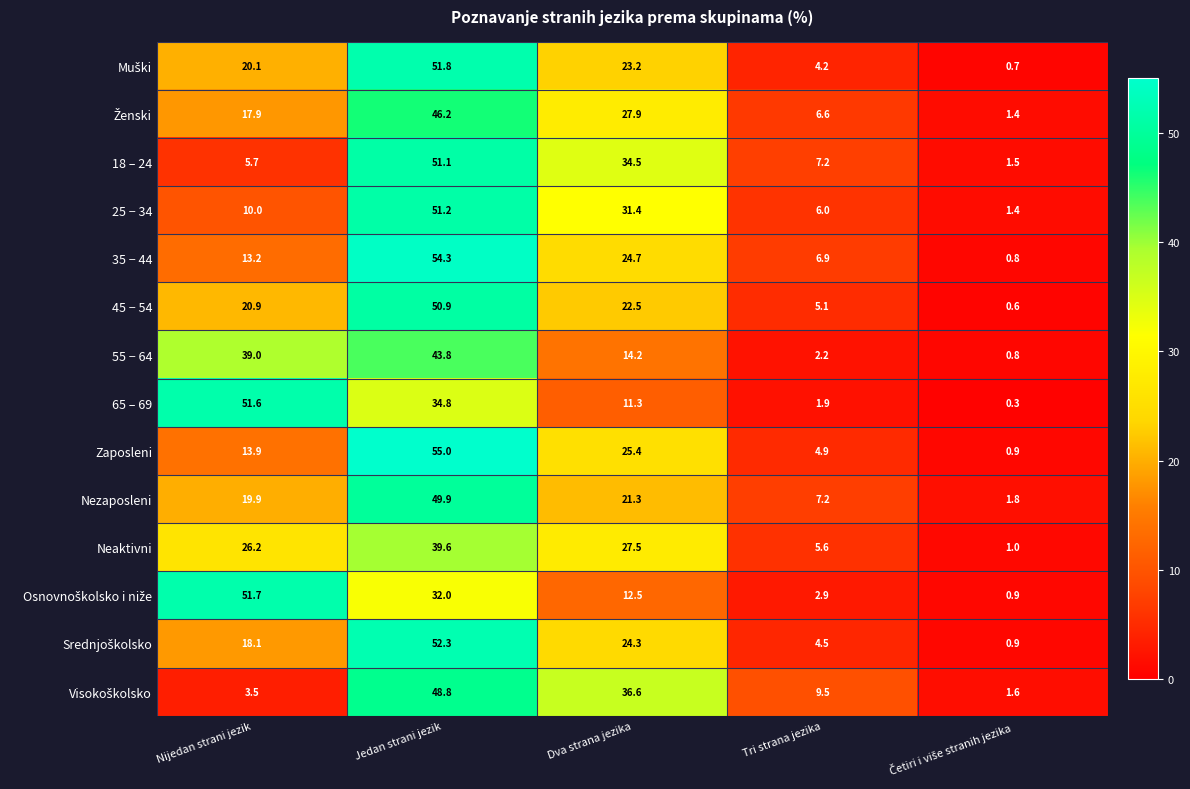

Is it true that 55 − 64 equals 2.2 at Tri strana jezika?

True